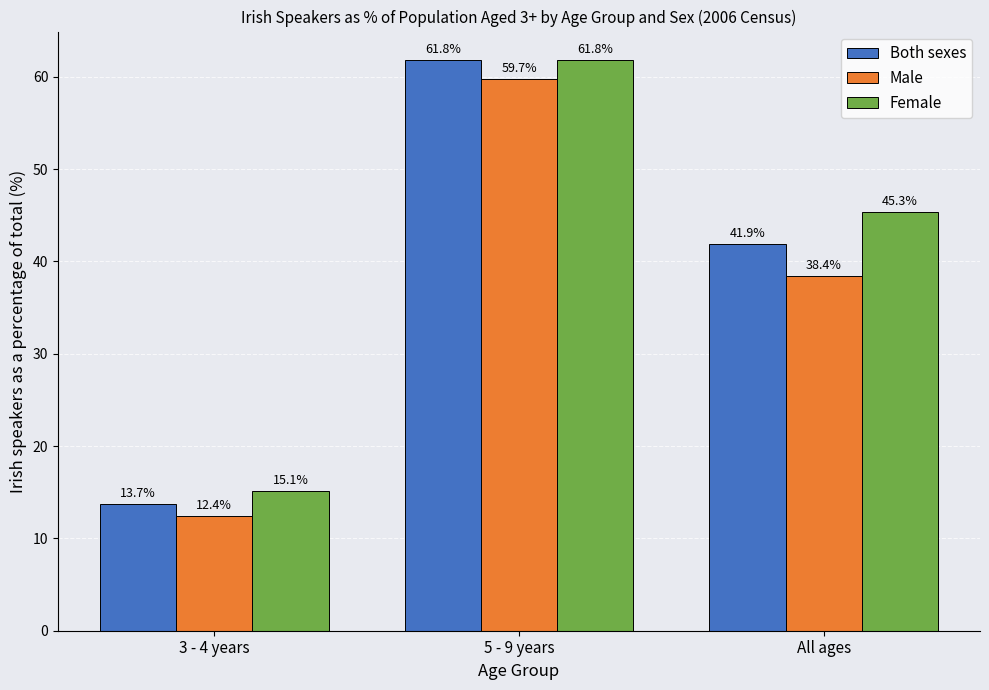

What is the average value of the Both sexes series?

39.1